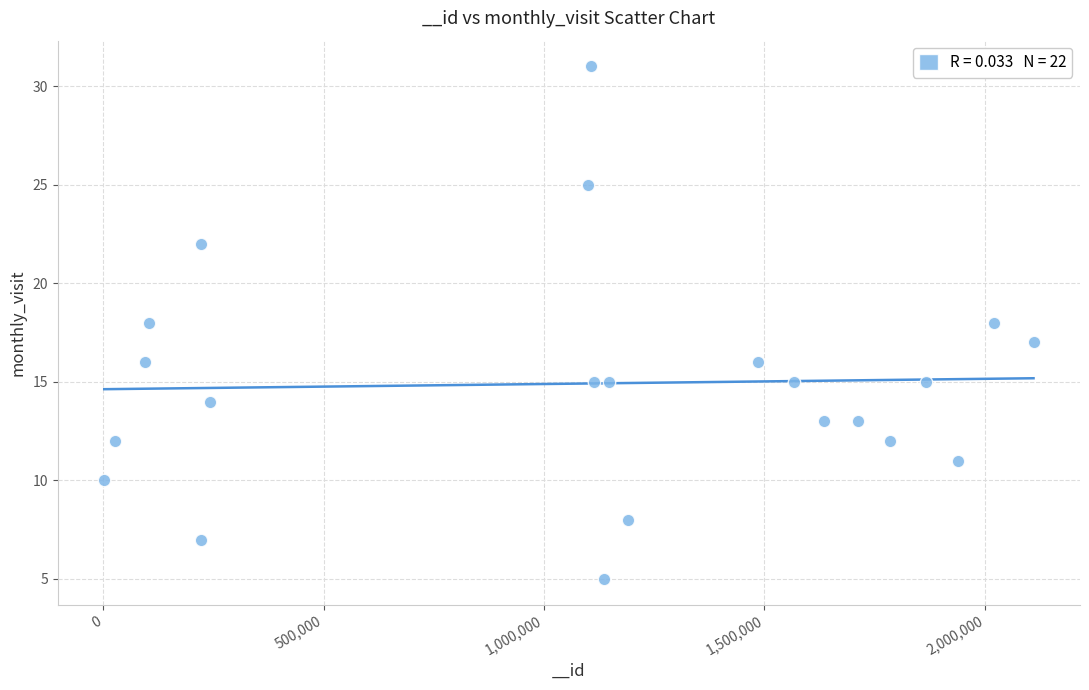

What is the range of X values (max minus min)?

2108092